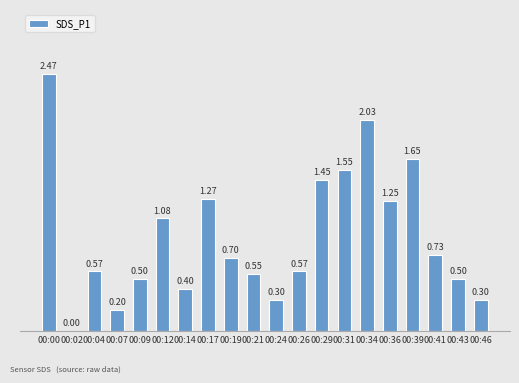

Where is the data nearest to the value 1?

00:12